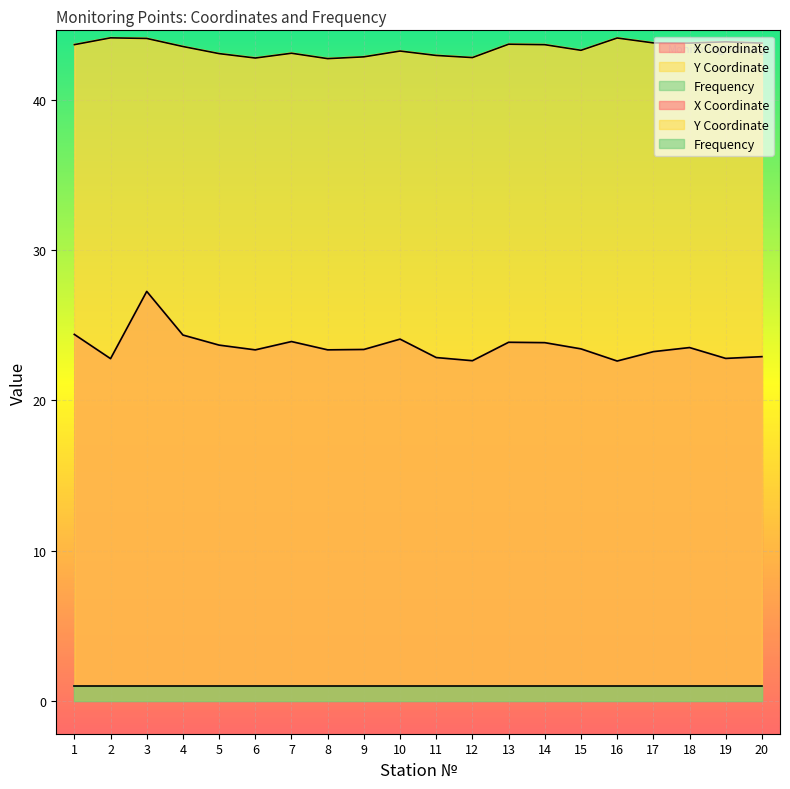

Rank the series by their average value, from highest to lowest.

Y Coordinate, X Coordinate